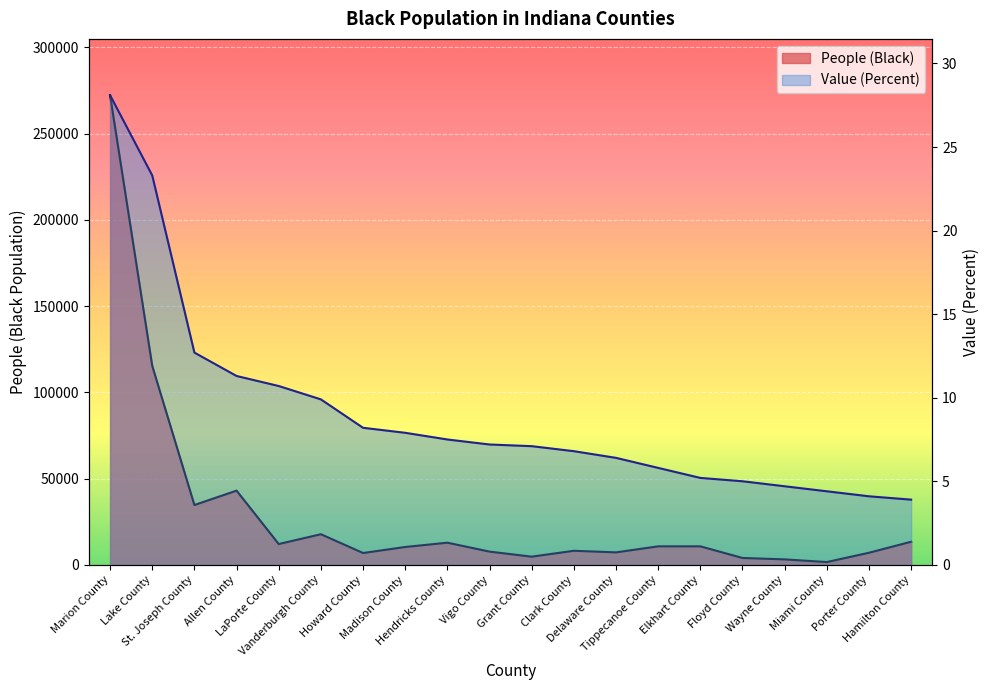

At which category is the sum across all series the highest?

Marion County